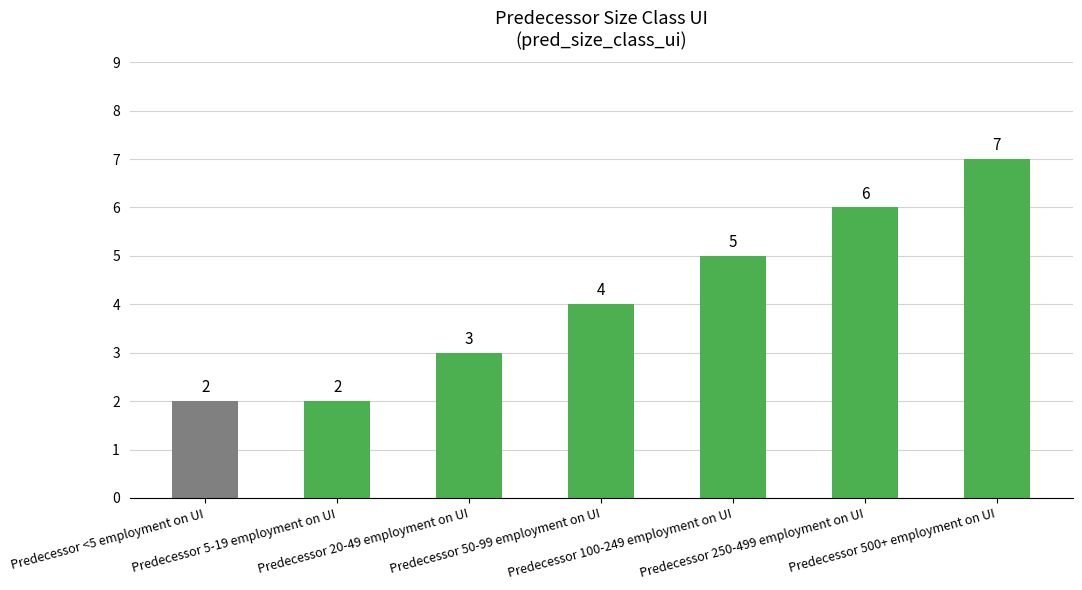

The chart shows a value of 2 at Predecessor 5-19 employment on UI. True or false?

True